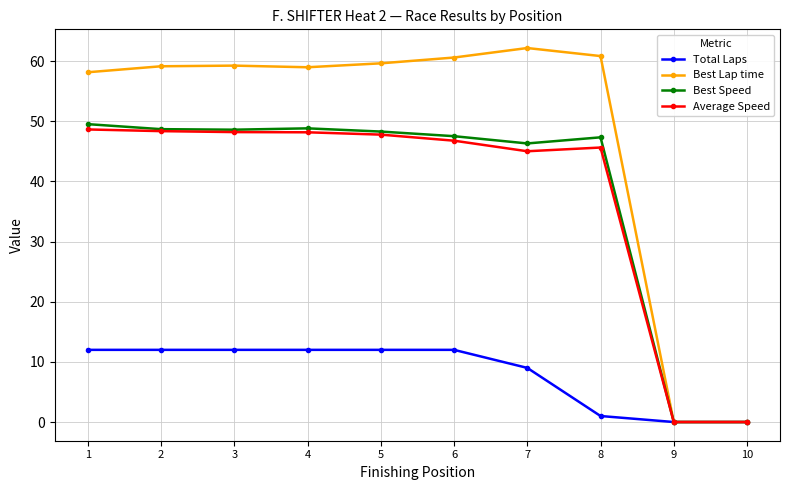

True or false: Best Lap time has more than 1 interior local peaks.

True